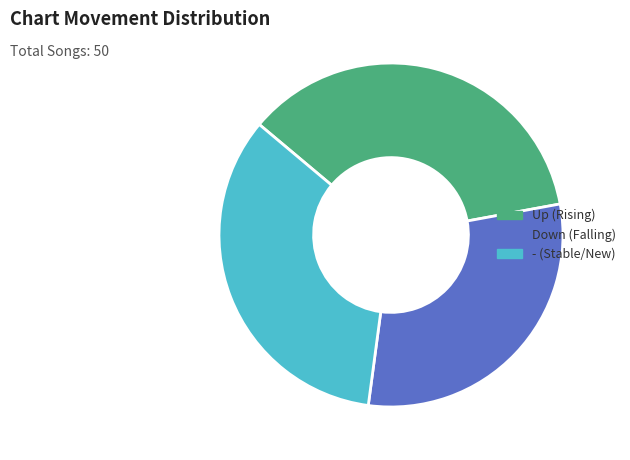

Does - (Stable/New) represent more than half of the total?

No